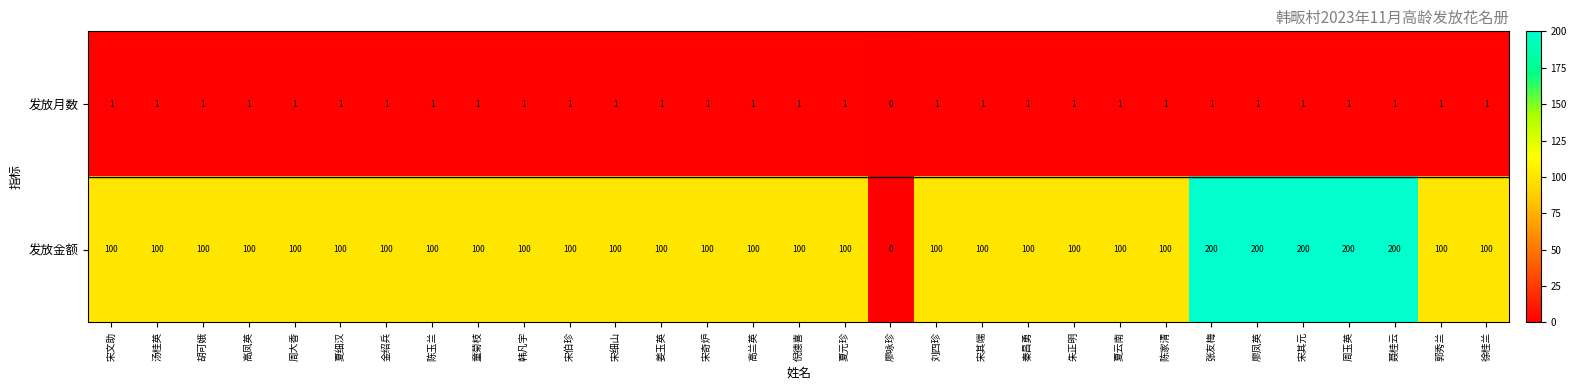

What is the sum of all 发放金额 values?

3500